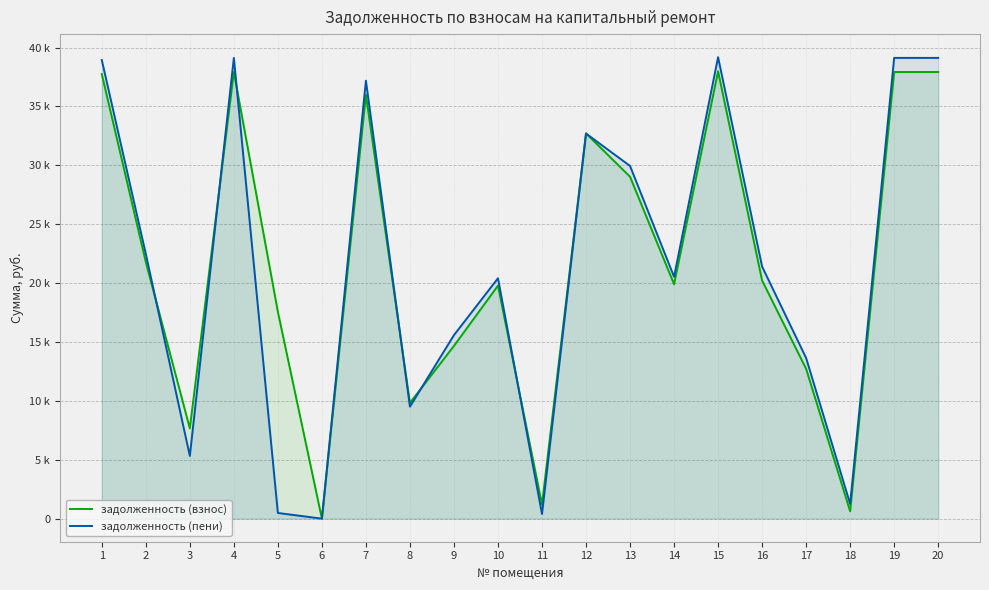

How many interior local valleys does the задолженность (взнос) series have?

6